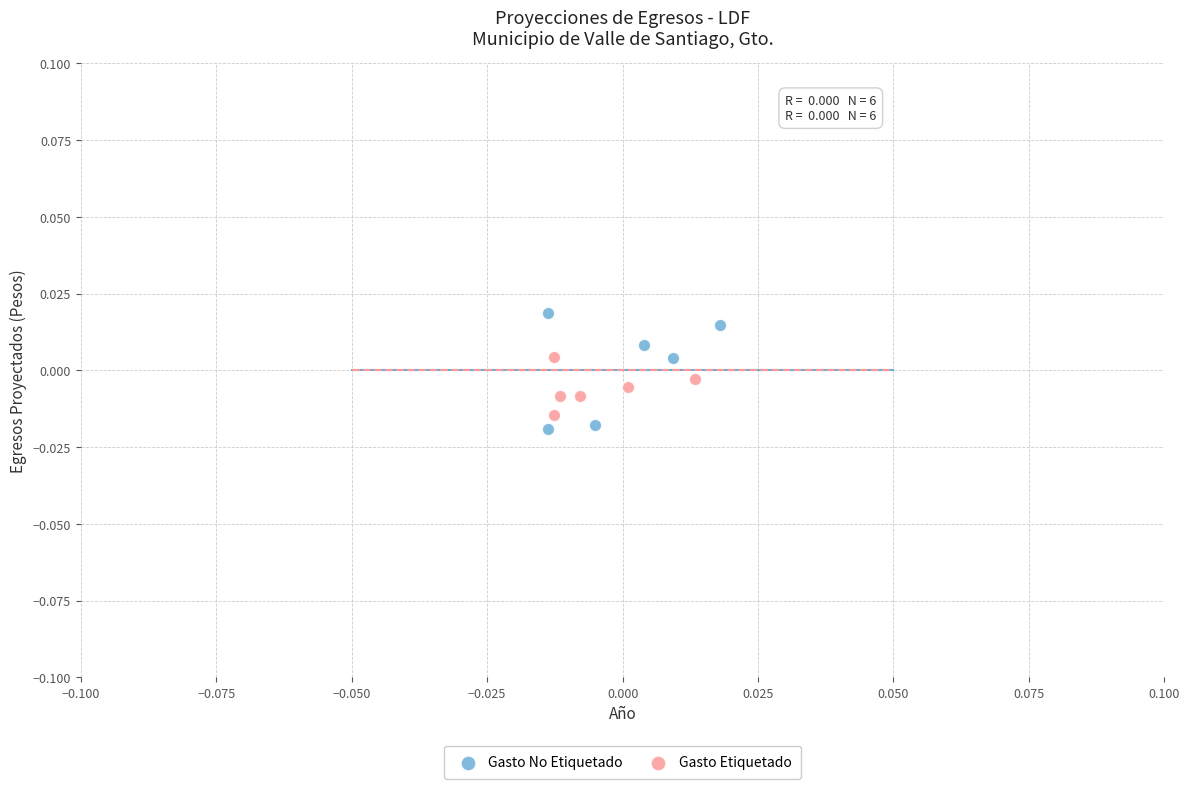

Which series has the largest Y range (max minus min)?

Gasto No Etiquetado